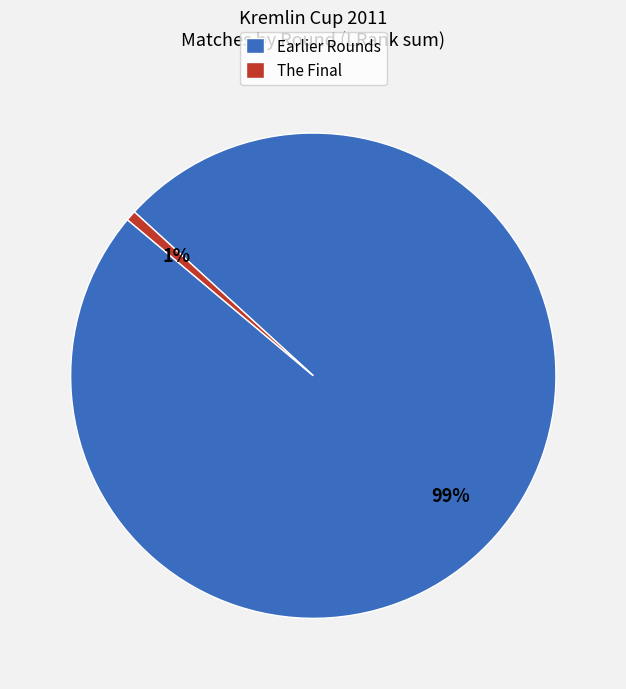

Which has a higher value, Earlier Rounds or The Final?

Earlier Rounds